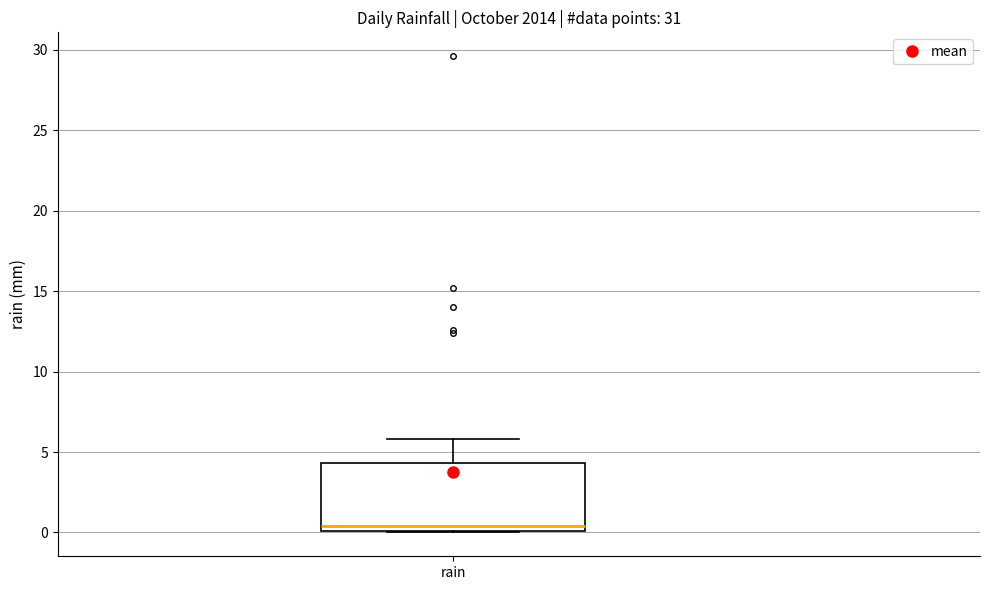

Transcribe this box plot: give where the median line is, the range the box spans, and where the two whiskers end, as read against the y-axis. The values are not printed on the chart, so give them approximately, as read against the axis.

median 0.5, box 0.0 to 4.5, whiskers 0.0 to 6.0